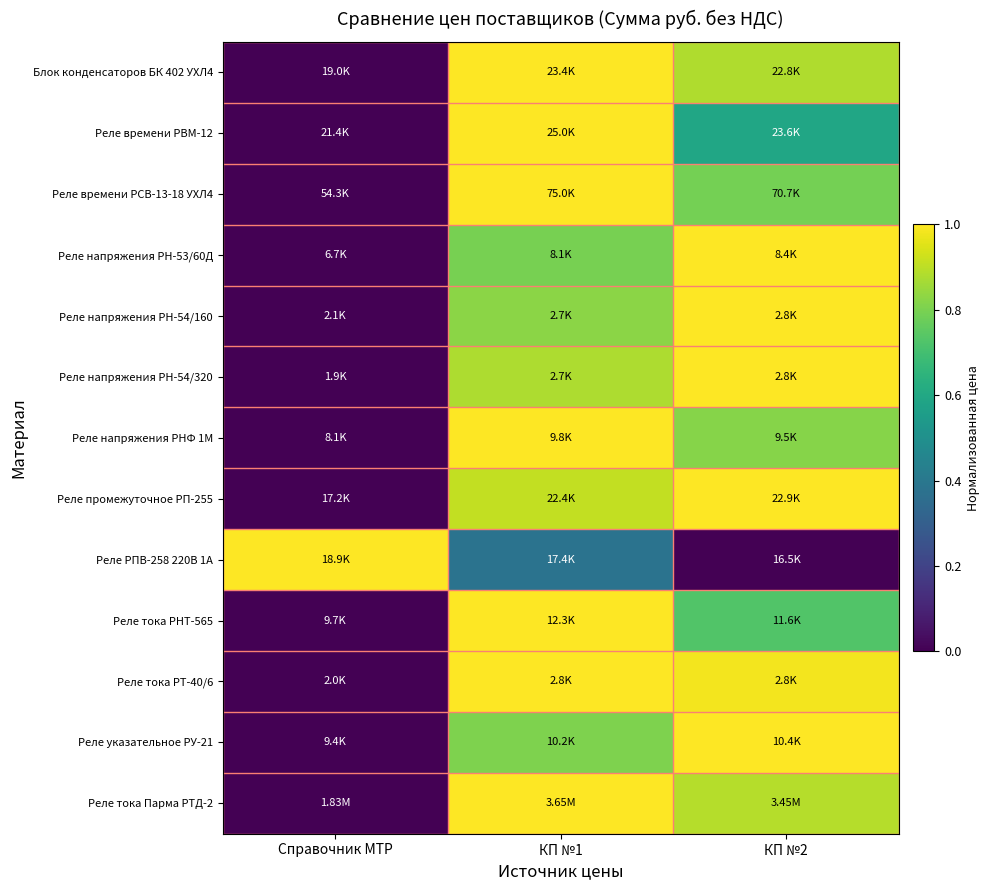

Reading right to left, extract all data points from this chart.

Блок конденсаторов БК 402 УХЛ4: КП №2=0.9	КП №1=1.0	Справочник МТР=0.0
Реле времени РВМ-12: КП №2=0.6	КП №1=1.0	Справочник МТР=0.0
Реле времени РСВ-13-18 УХЛ4: КП №2=0.8	КП №1=1.0	Справочник МТР=0.0
Реле напряжения РН-53/60Д: КП №2=1.0	КП №1=0.8	Справочник МТР=0.0
Реле напряжения РН-54/160: КП №2=1.0	КП №1=0.8	Справочник МТР=0.0
Реле напряжения РН-54/320: КП №2=1.0	КП №1=0.9	Справочник МТР=0.0
Реле напряжения РНФ 1М: КП №2=0.8	КП №1=1.0	Справочник МТР=0.0
Реле промежуточное РП-255: КП №2=1.0	КП №1=0.9	Справочник МТР=0.0
Реле РПВ-258 220В 1А: КП №2=0.0	КП №1=0.4	Справочник МТР=1.0
Реле тока РНТ-565: КП №2=0.7	КП №1=1.0	Справочник МТР=0.0
Реле тока РТ-40/6: КП №2=1.0	КП №1=1.0	Справочник МТР=0.0
Реле указательное РУ-21: КП №2=1.0	КП №1=0.8	Справочник МТР=0.0
Реле тока Парма РТД-2: КП №2=0.9	КП №1=1.0	Справочник МТР=0.0